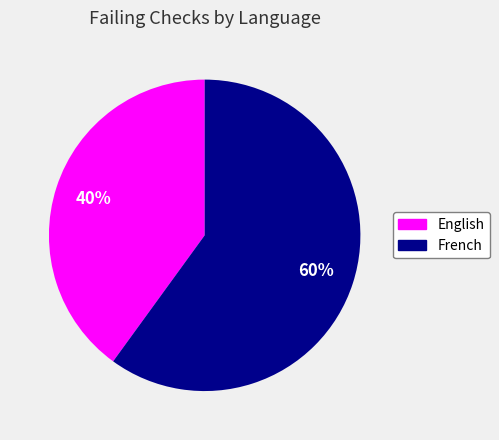

The French slice represents 60% of the pie. True or false?

True